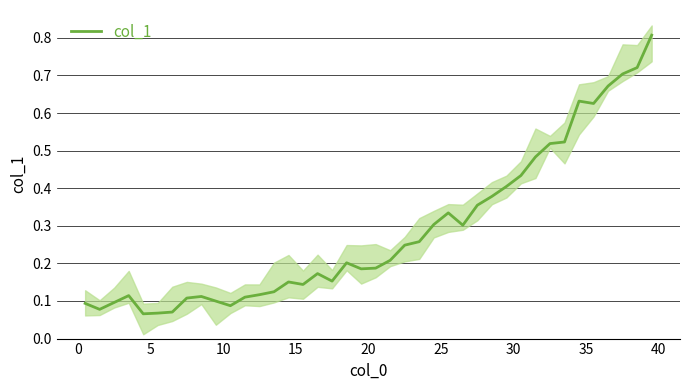

True or false: the data has more than 2 interior local peaks.

True